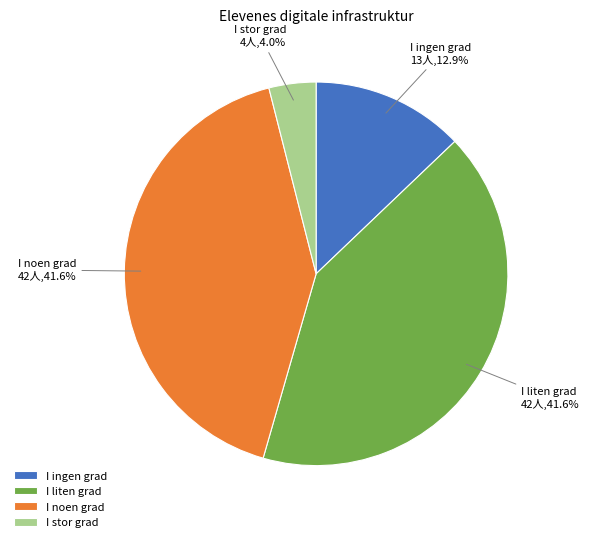

Count the number of slices in the pie.

4